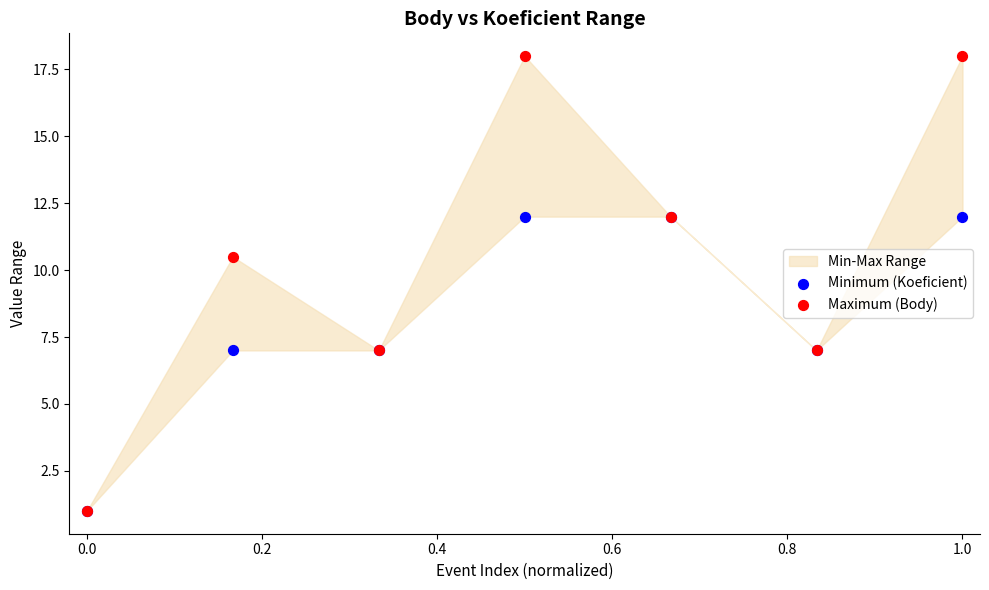

In the Maximum (Body) series, what Y value is closest to 9?

10.5